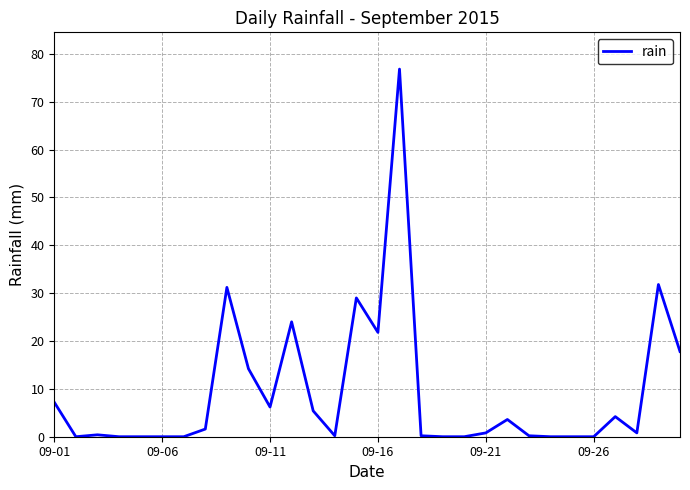

What is the greatest value displayed?

76.8